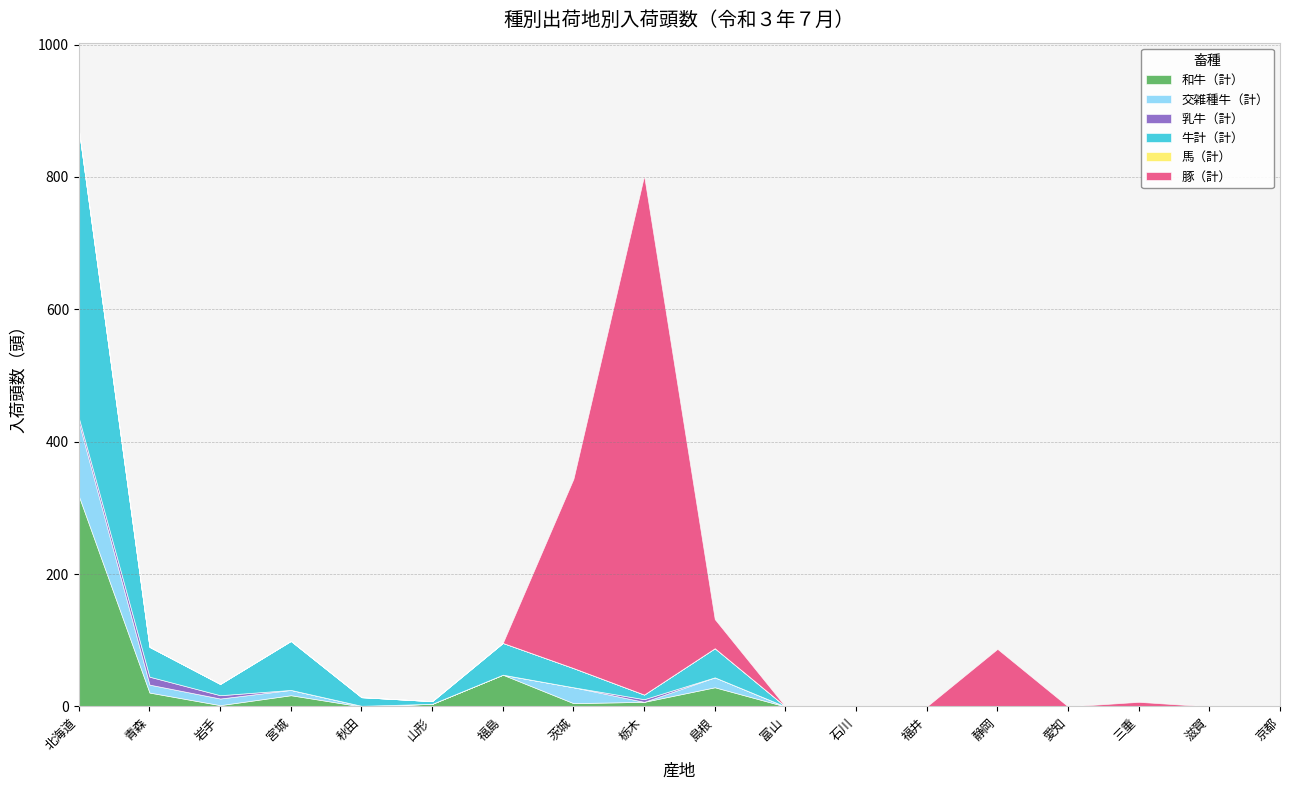

What position from the right is 福島?

12